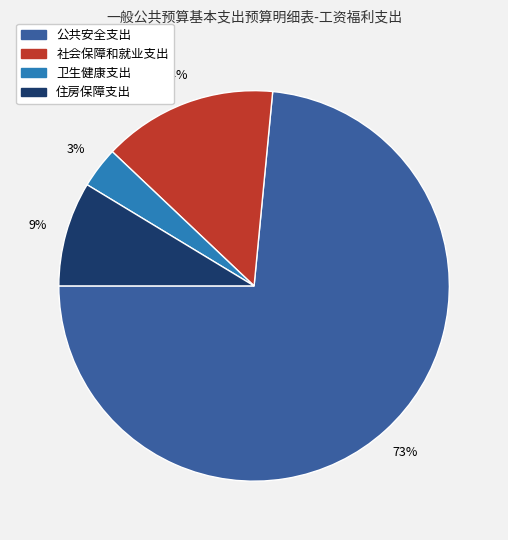

Does 社会保障和就业支出 account for over 50% of the chart?

No